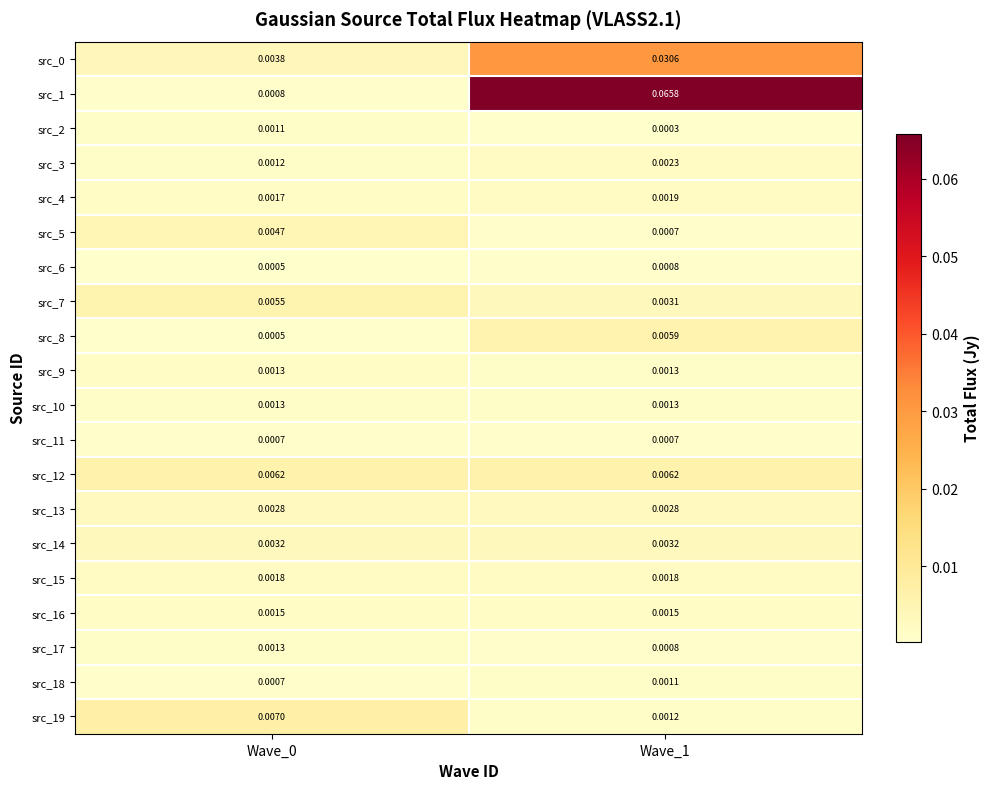

Is the value of src_9 at Wave_0 greater than the value of src_19 at Wave_1?

Yes